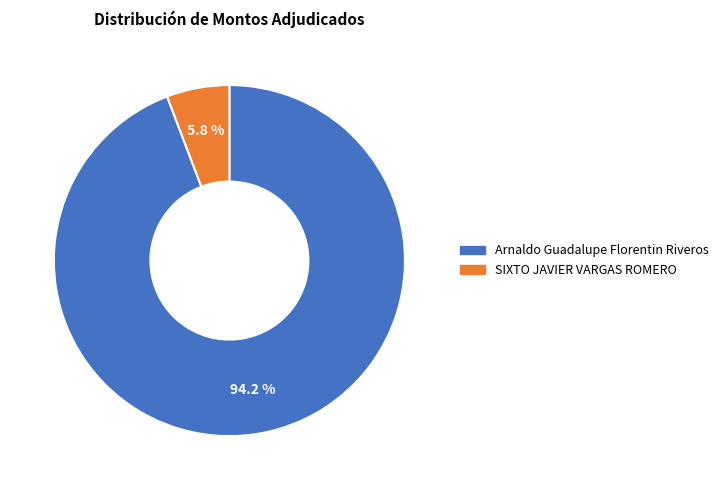

Is there a majority slice in this chart?

Yes